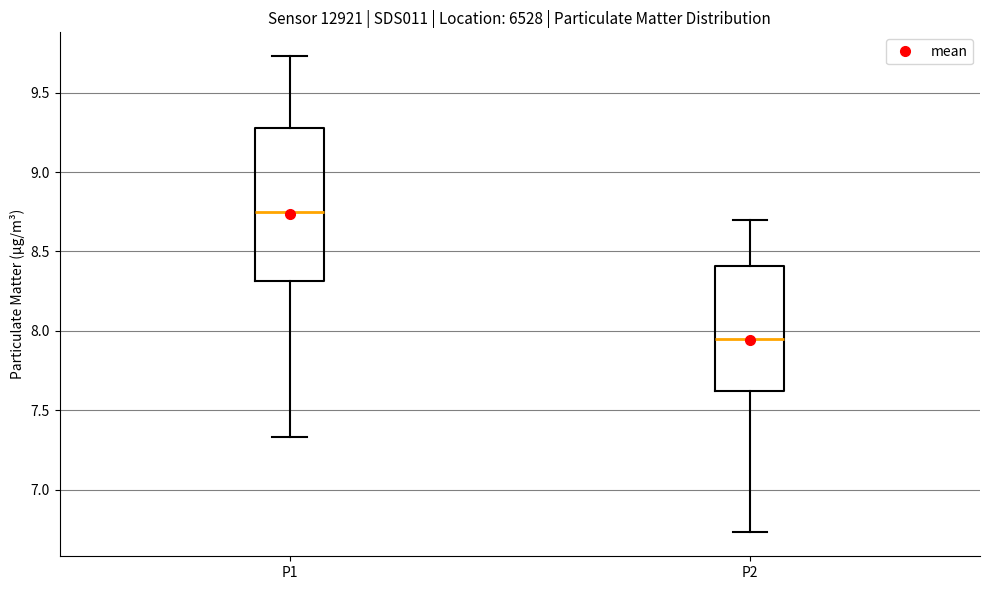

Reading left to right, transcribe this box plot: for each box, give where its median line is, the range the box spans, and where its two whiskers end, as read against the y-axis. The values are not printed on the chart, so give them approximately, as read against the axis.

P1: median 8.75, box 8.30 to 9.30, whiskers 7.35 to 9.75
P2: median 7.95, box 7.60 to 8.40, whiskers 6.75 to 8.70